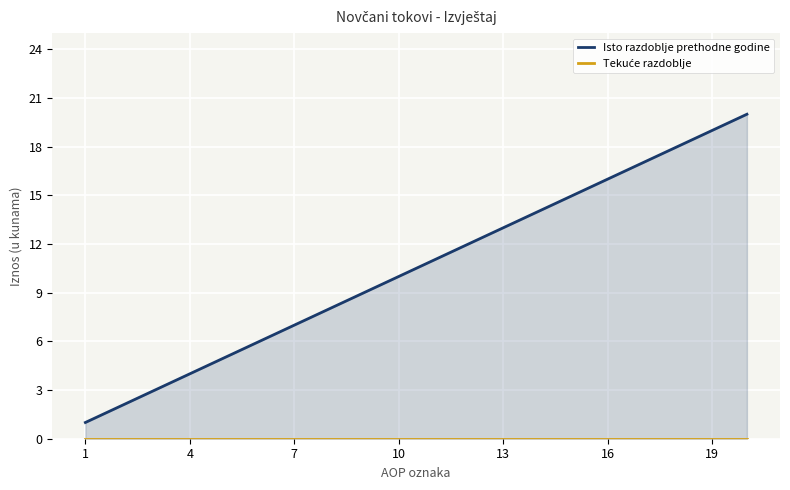

True or false: Tekuće razdoblje and Isto razdoblje prethodne godine intersect in this chart.

False